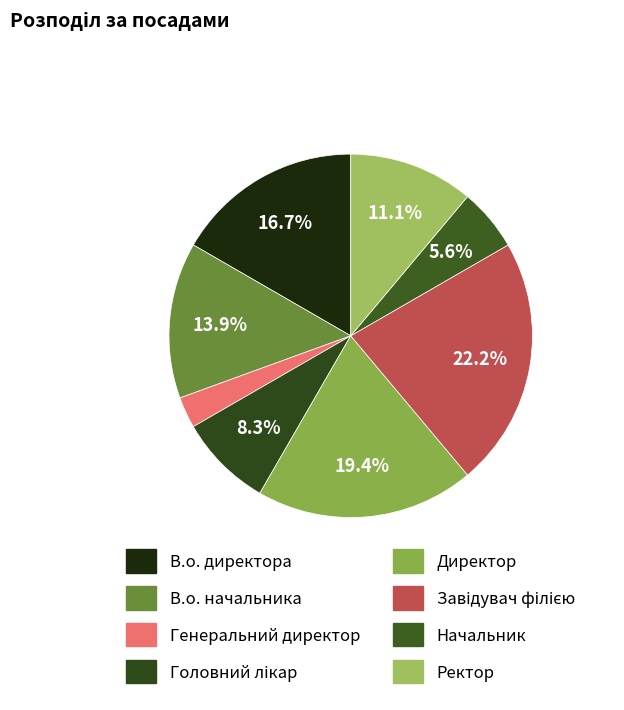

To the nearest percent, what is the difference between the largest and smallest slice percentages?

19%